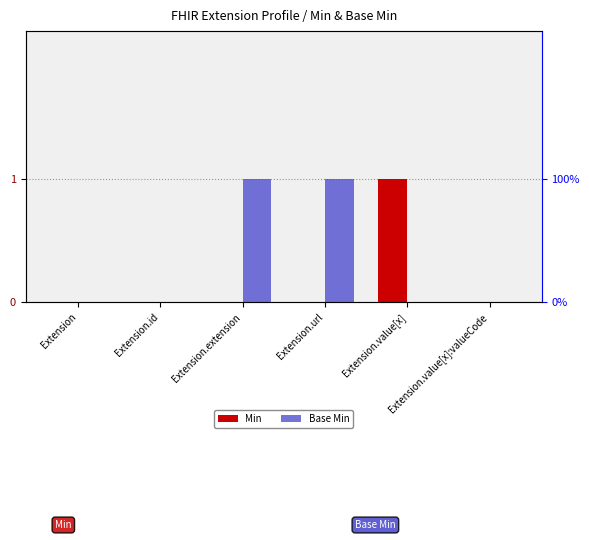

Reading right to left, transcribe all the data shown in this chart.

Min: 0	1	0	0	0	0
Base Min: 0	0	1	1	0	0